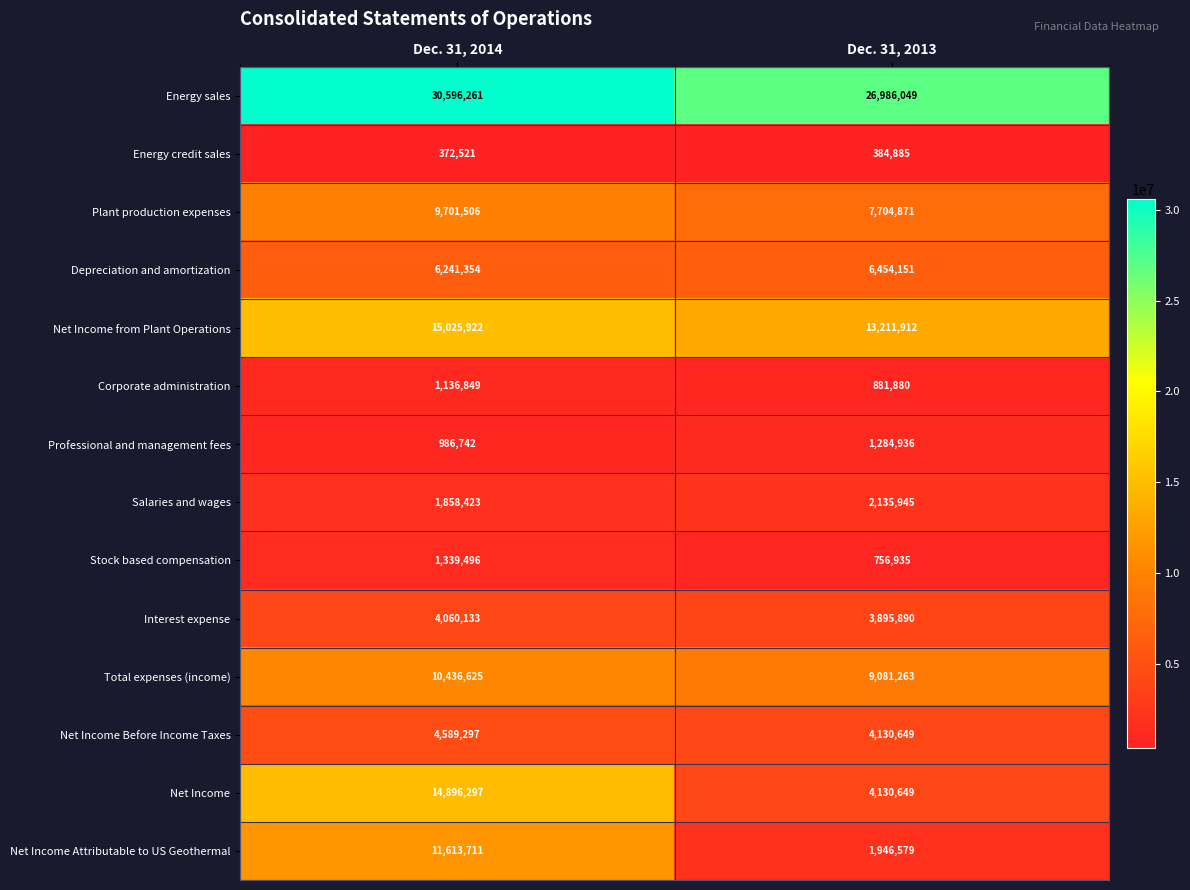

Which series has the largest range (max minus min)?

Net Income